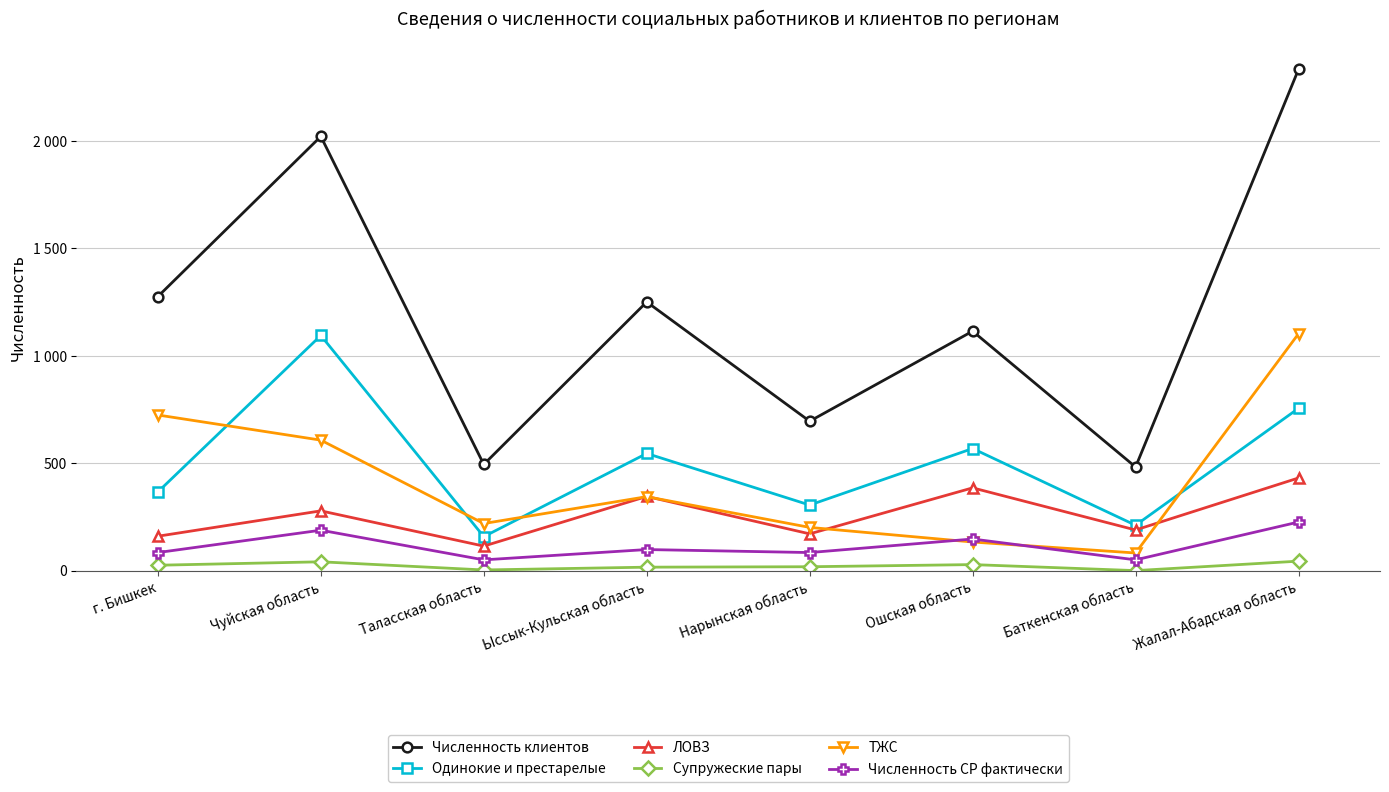

The ТЖС series shows 724 at г. Бишкек. True or false?

True